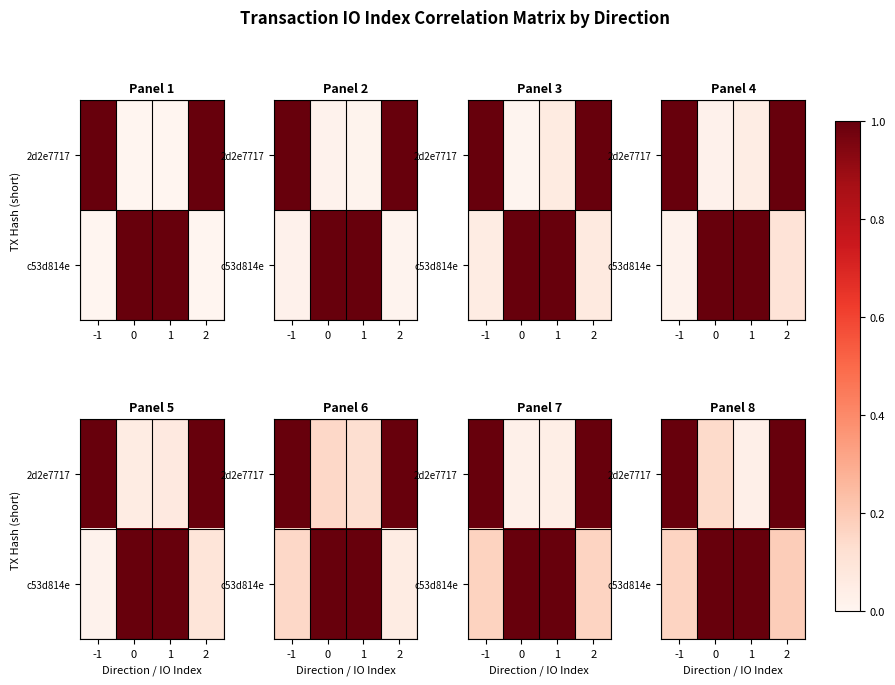

Where is c53d814e nearest to the value 0?

-1